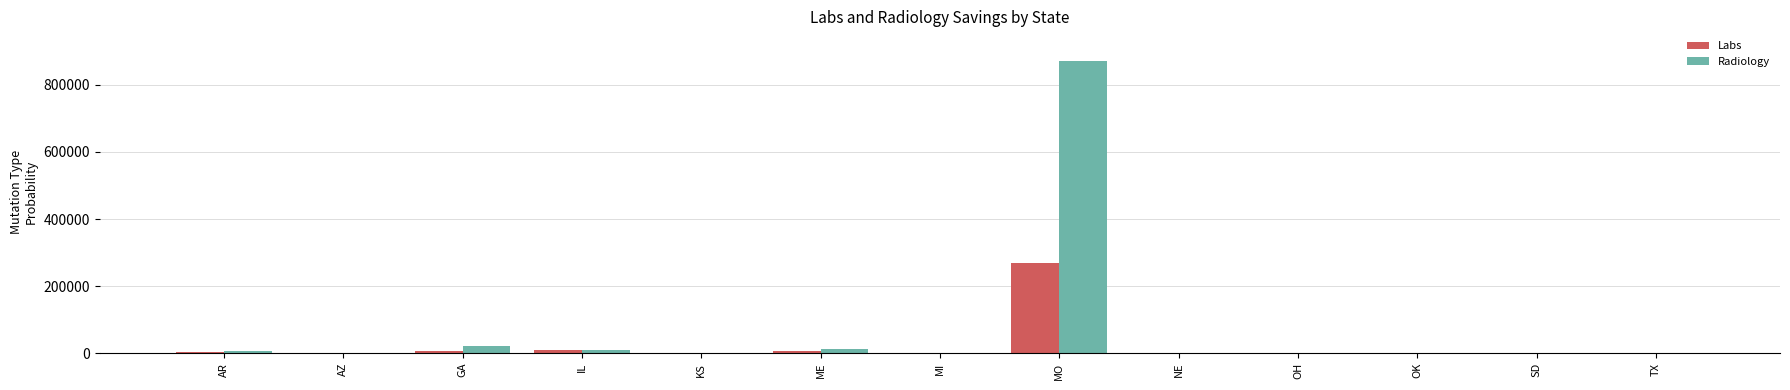

Which series has the largest total across all categories?

Radiology